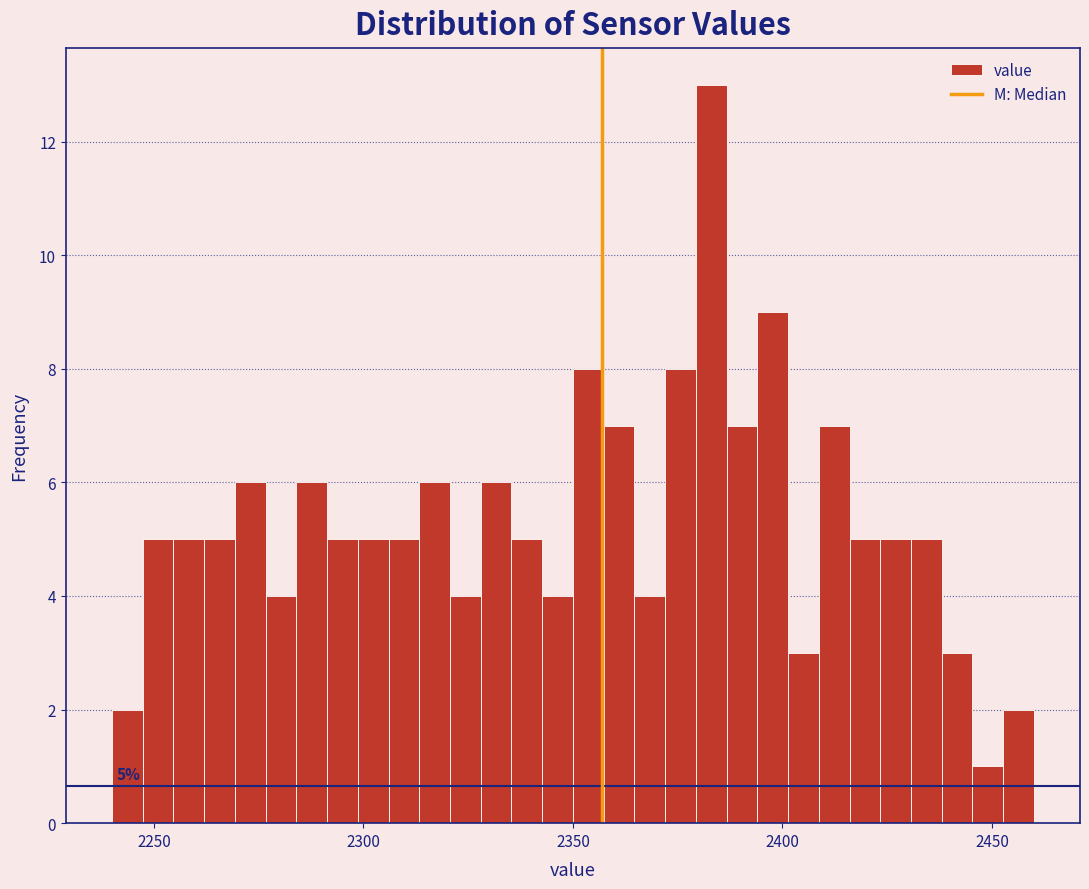

Around what value on the x-axis is the tallest bar? Give the approximate position of its centre, as read against the axis.

2385